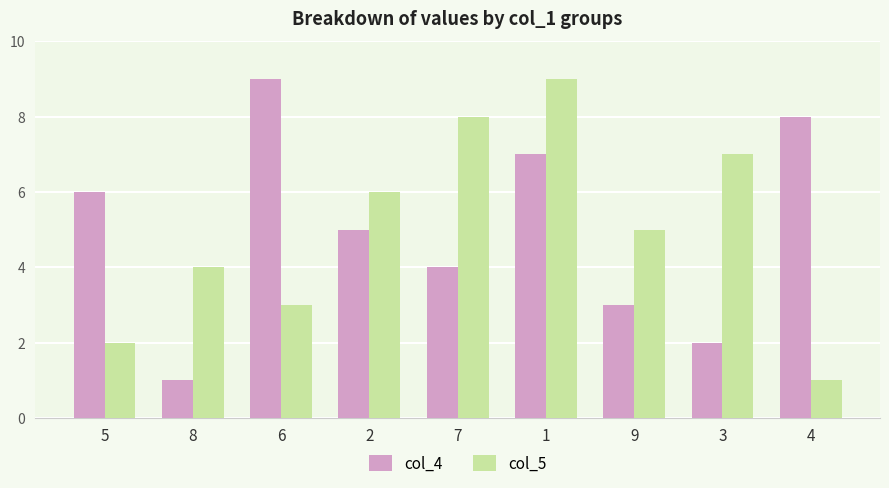

What is the difference between the second highest and minimum values in the col_4 series?

7